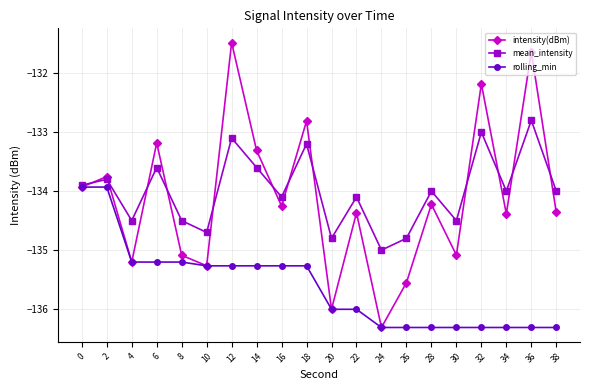

At which category is the sum across all series the highest?

12